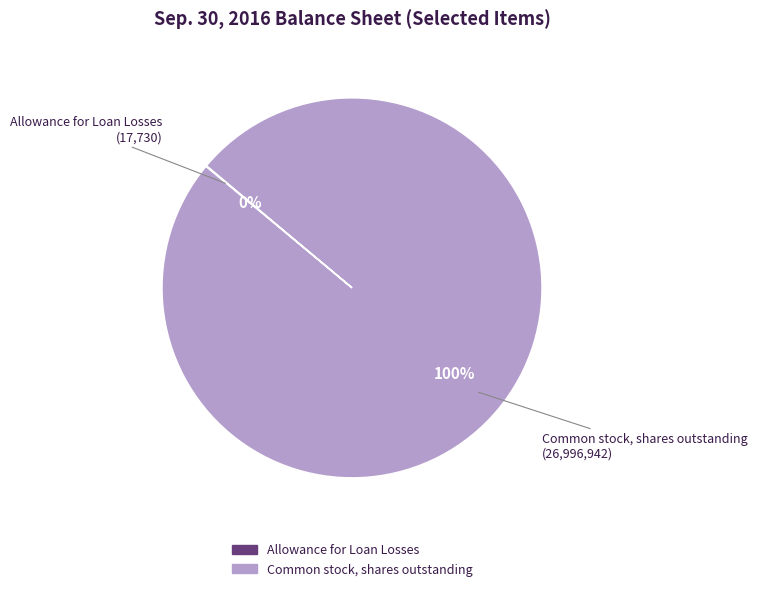

Which category accounts for the majority?

Common stock, shares outstanding